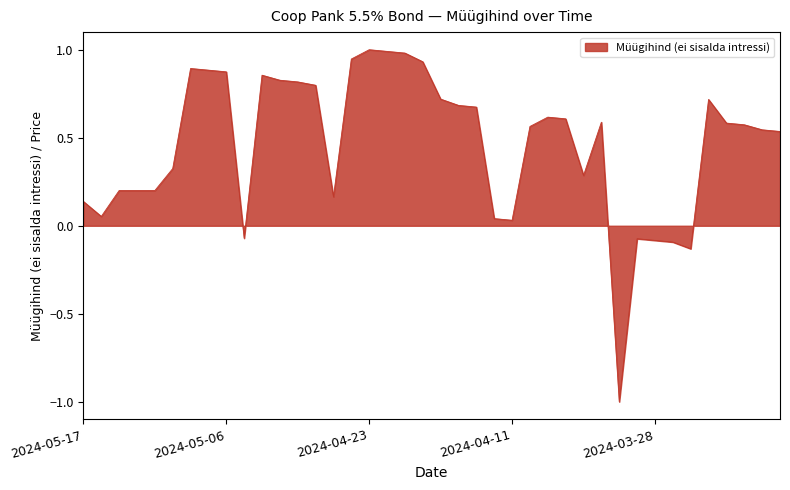

What is the minimum value shown in the chart?

-1.0